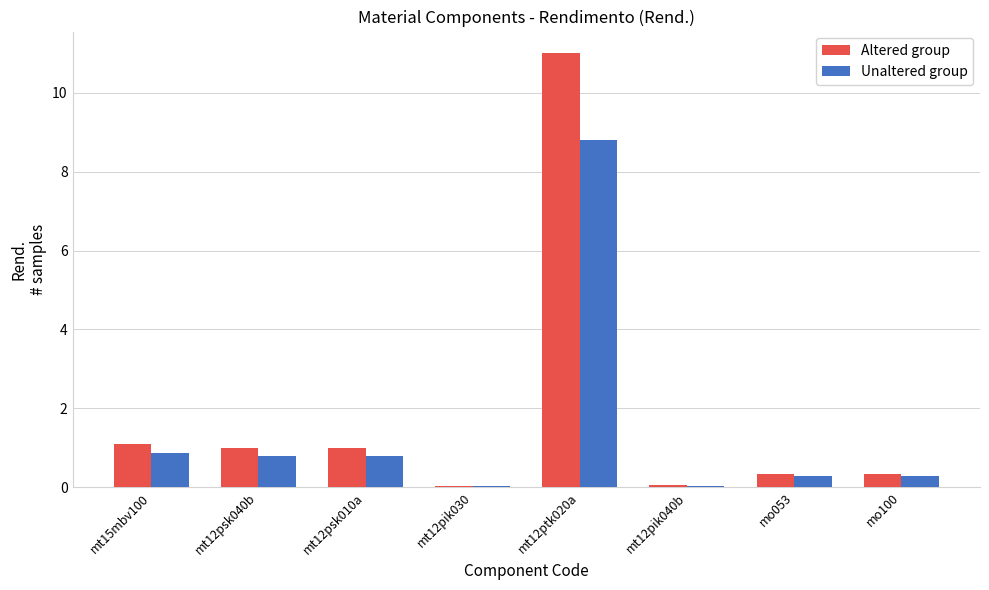

What is the approximate value of Unaltered group at mt15mbv100?

0.9